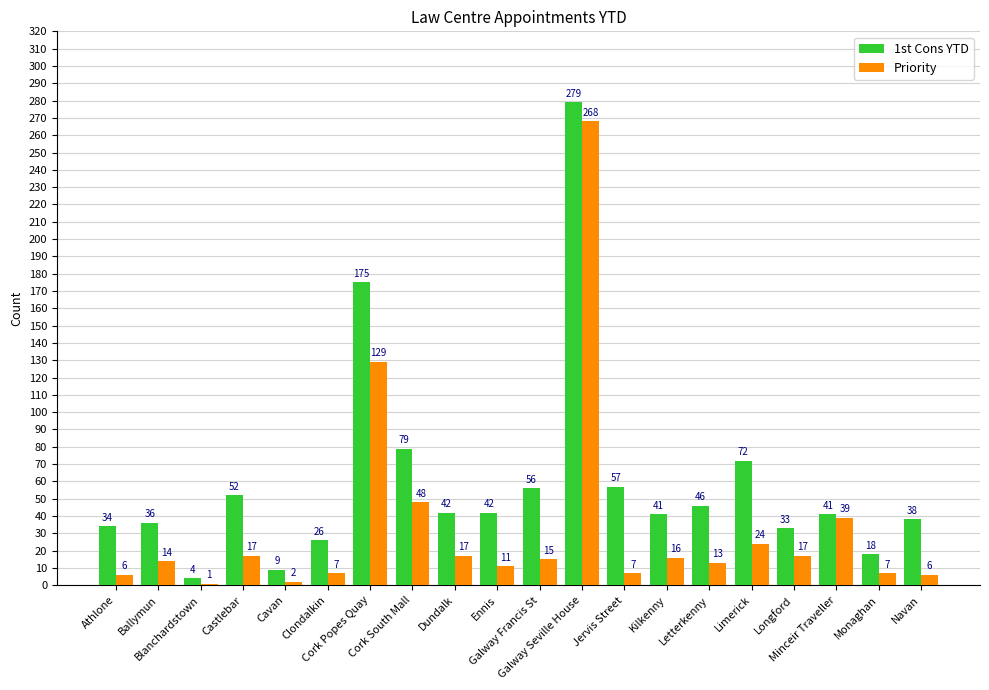

What is the smallest value displayed?

1